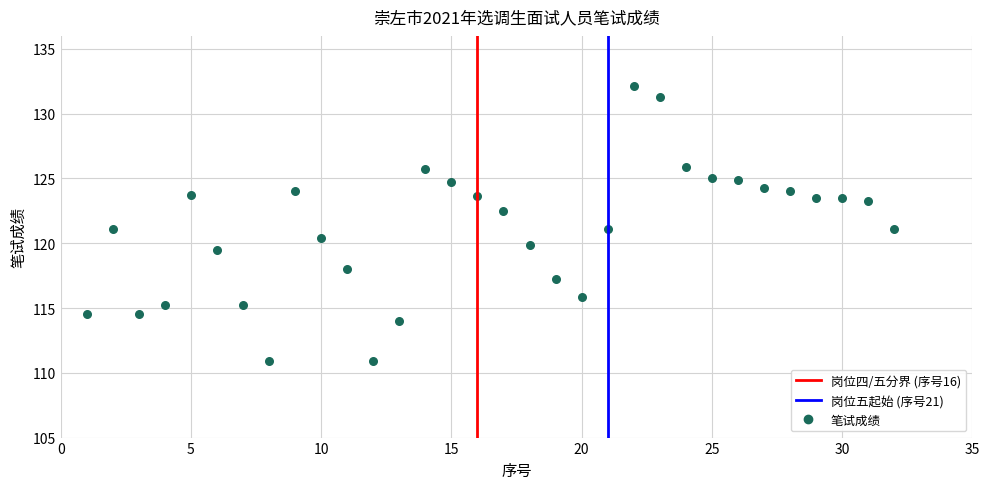

What is the range of X values (max minus min)?

31.0